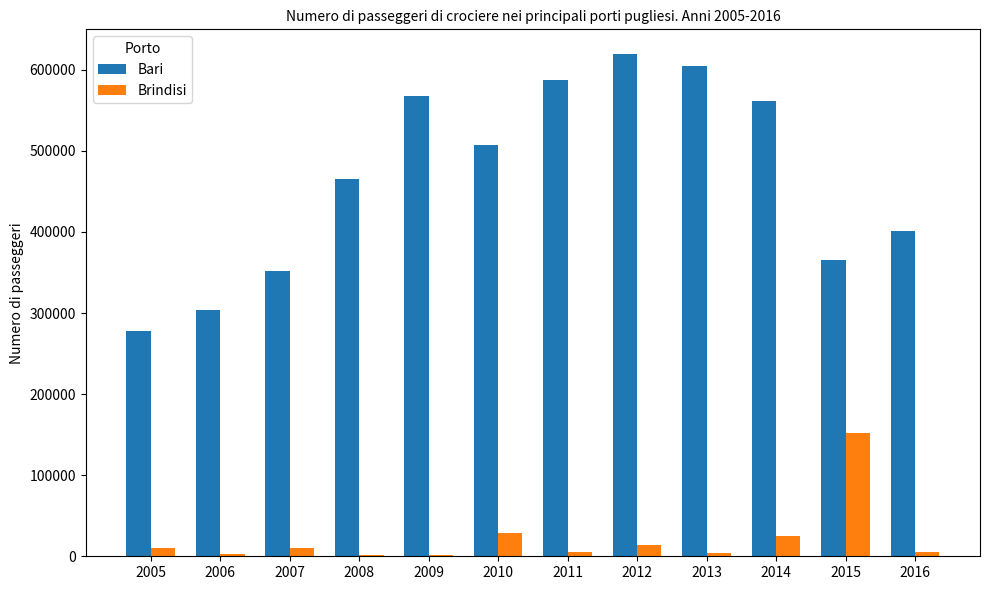

Which series changed the most between 2008 and 2009?

Bari